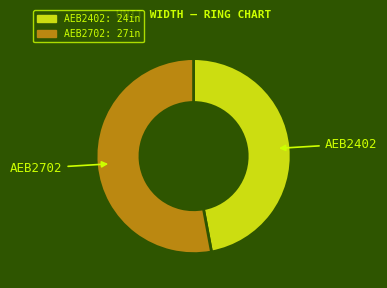

Is the sum of AEB2702 and AEB2402 greater than half?

Yes